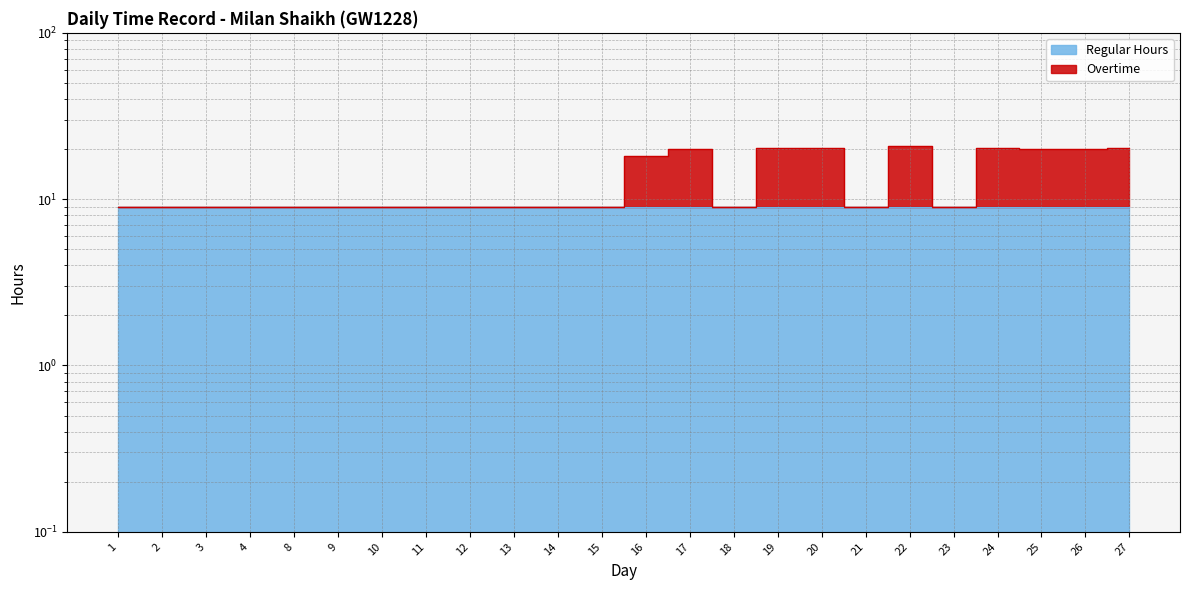

At which label is the value closest to 14?

16